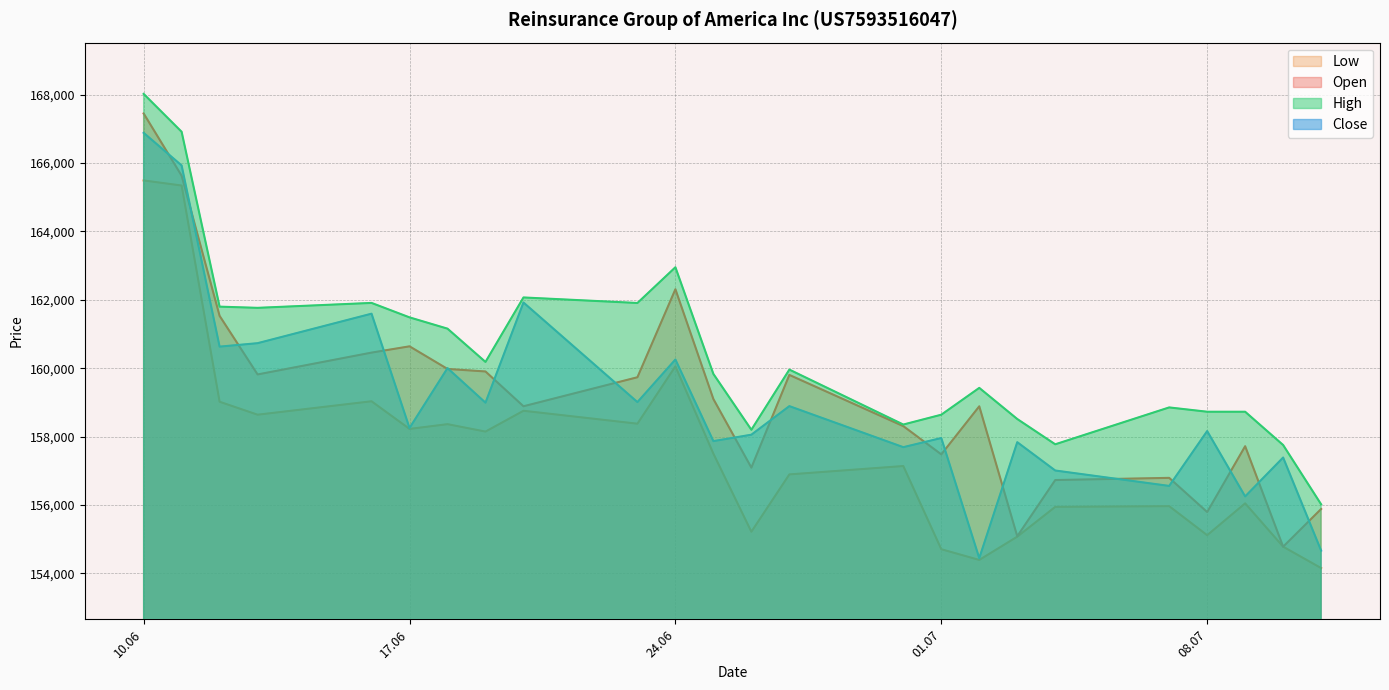

Which series has the largest total across all categories?

High